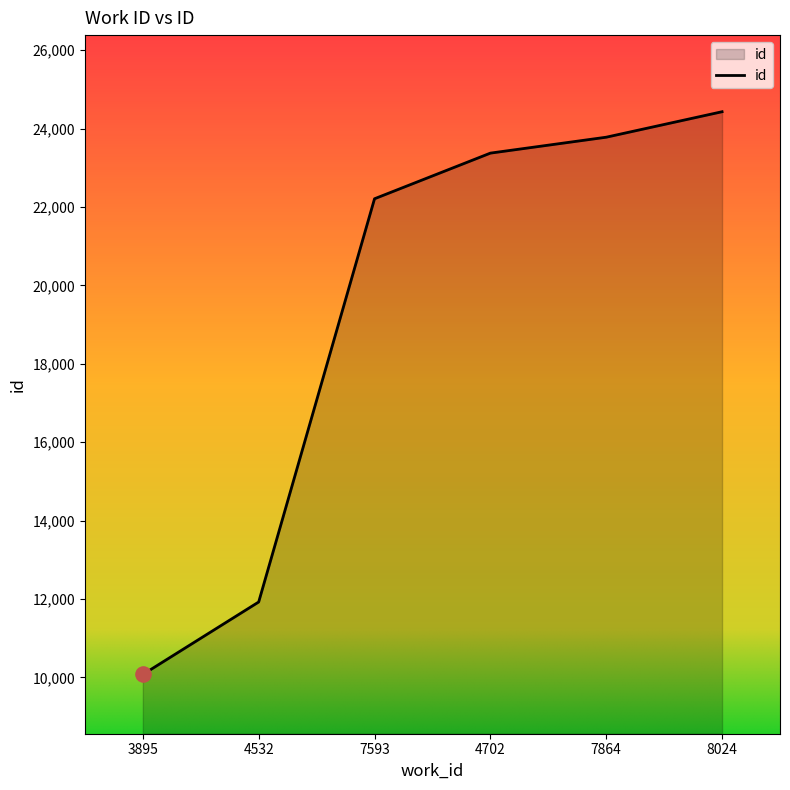

What is the ratio of the value at 4702 to the value at 8024?

1.0